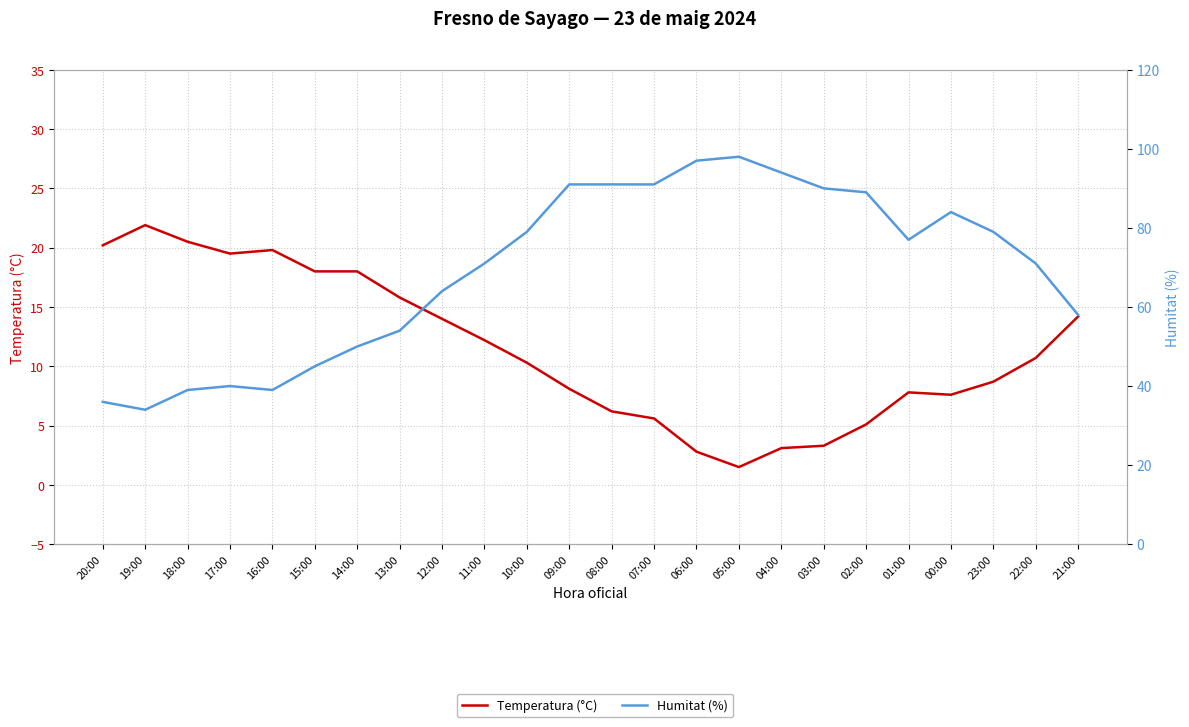

True or false: Temperatura (°C) and Humitat (%) intersect in this chart.

False